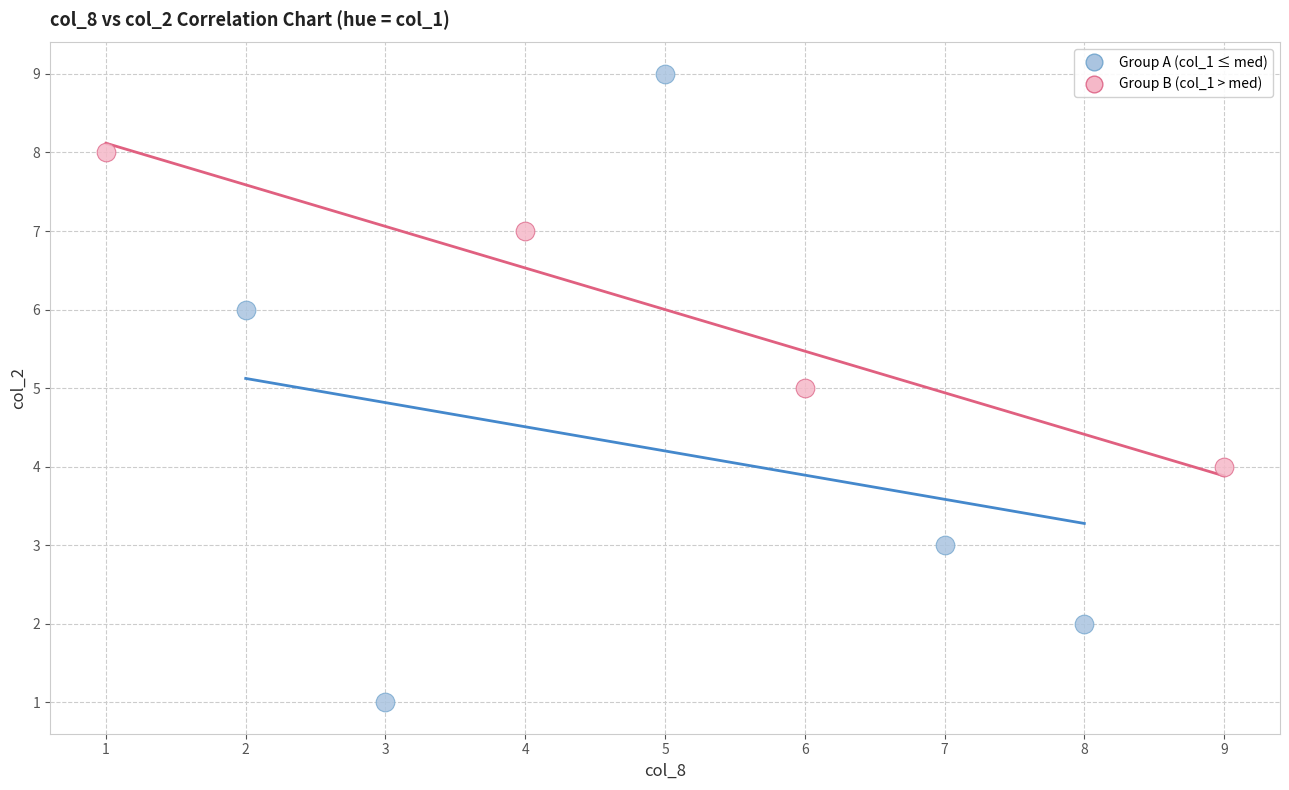

Which series reaches the minimum Y coordinate?

Group A (col_1 ≤ med)